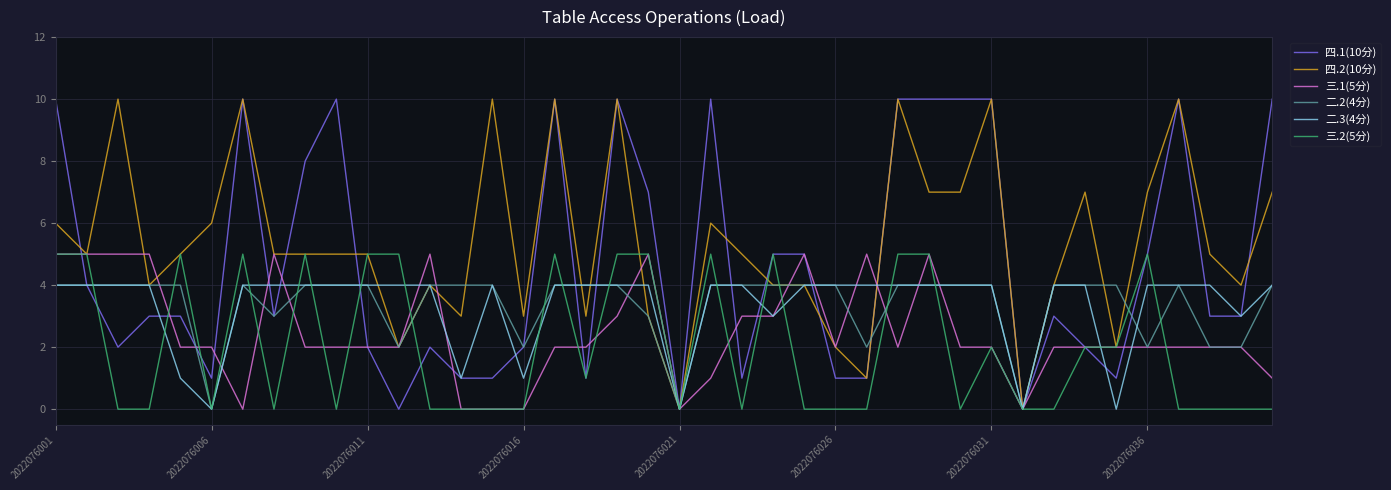

How many lines are shown in the chart?

6